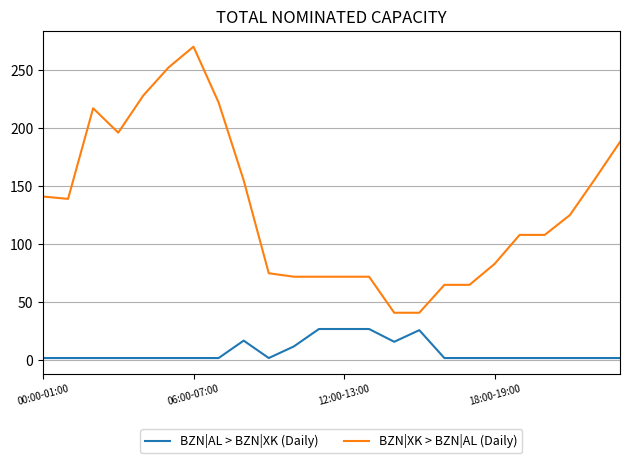

What are all the series names shown in the legend?

BZN|AL > BZN|XK (Daily), BZN|XK > BZN|AL (Daily)